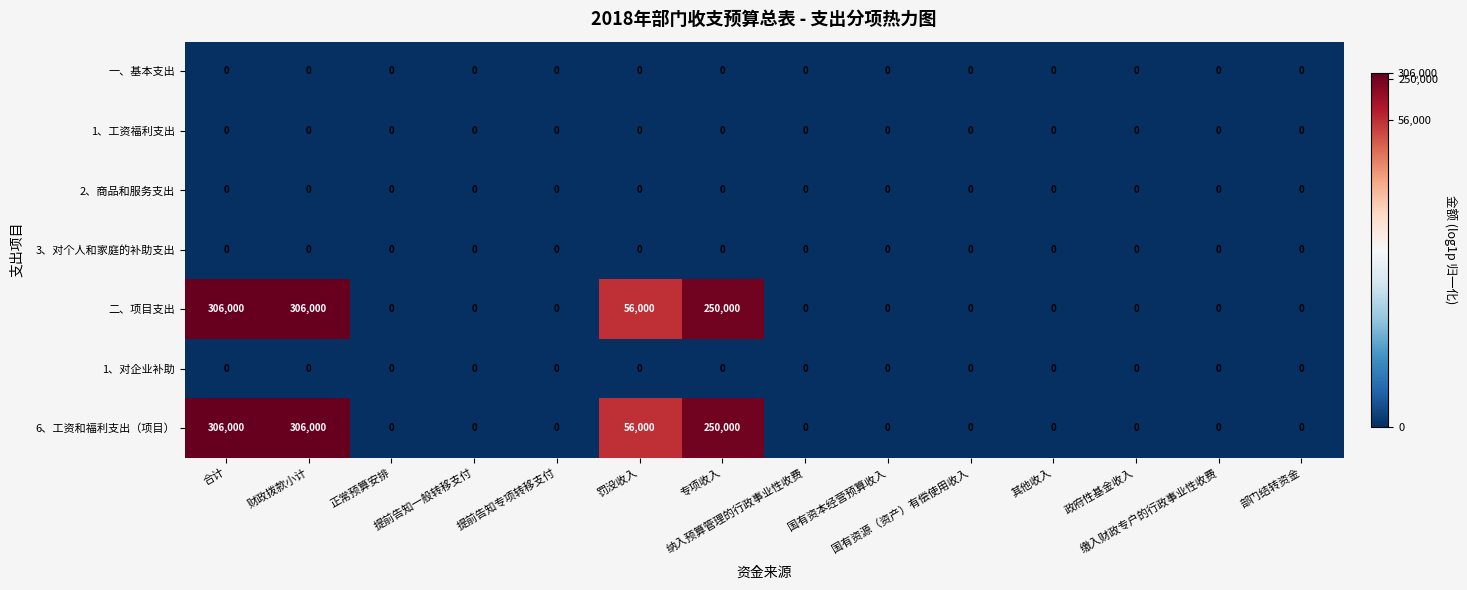

Count the 6、工资和福利支出（项目） values in the range 0 to 56000.

11